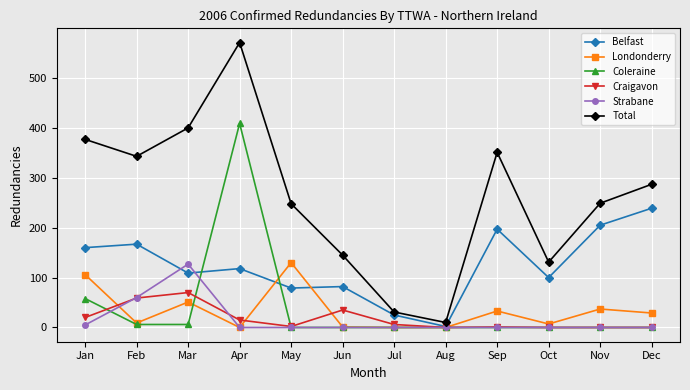

What is the sum of the Craigavon values at Jun and Nov?

35